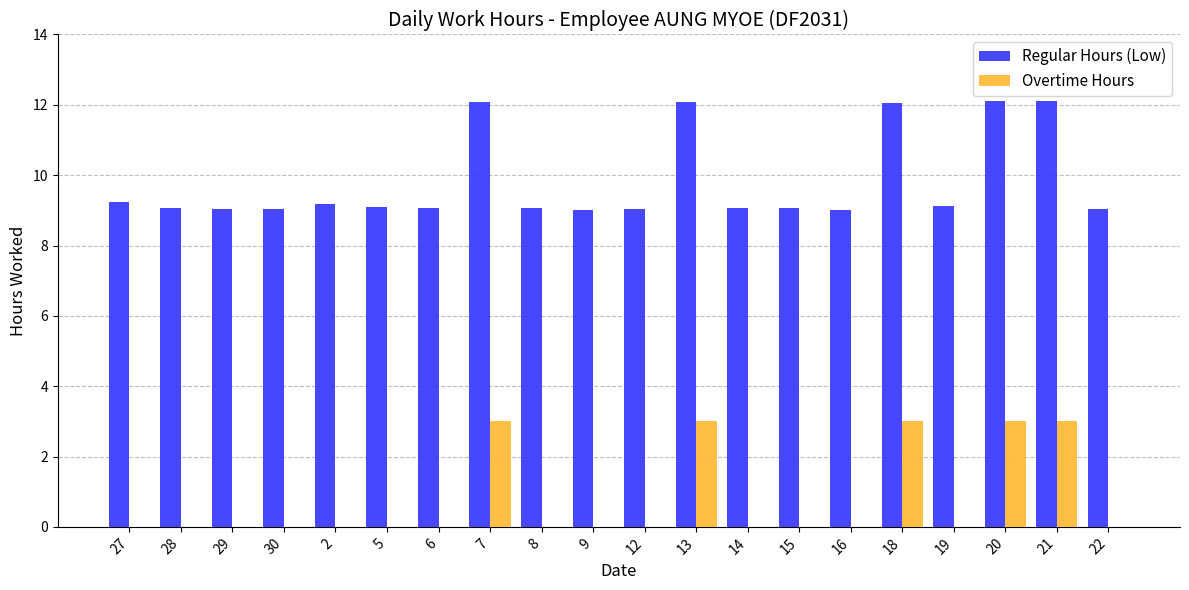

Which series has the largest total across all categories?

Regular Hours (Low)